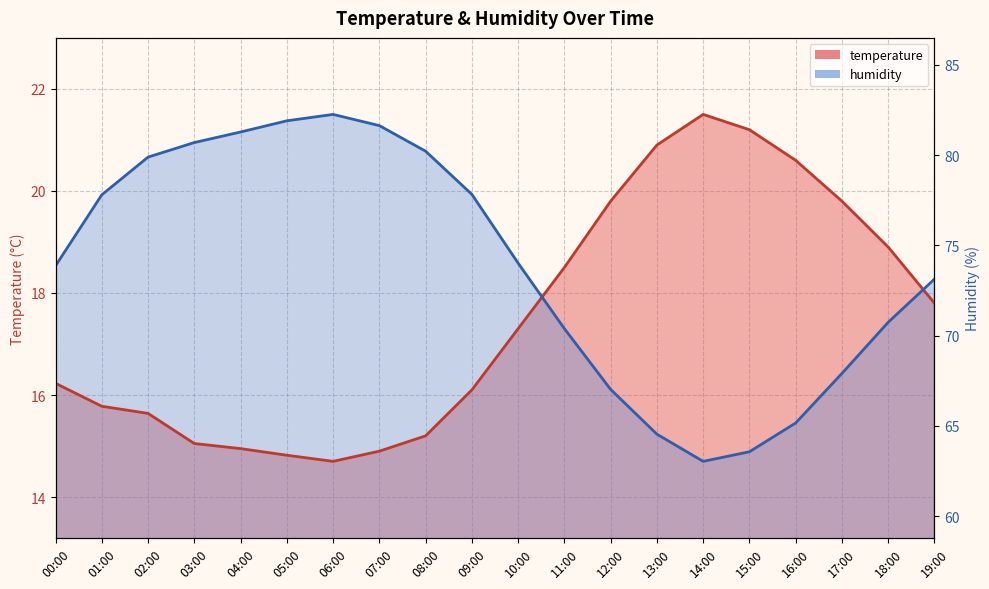

The value of temperature at 02:00 is 15.6. True or false?

True